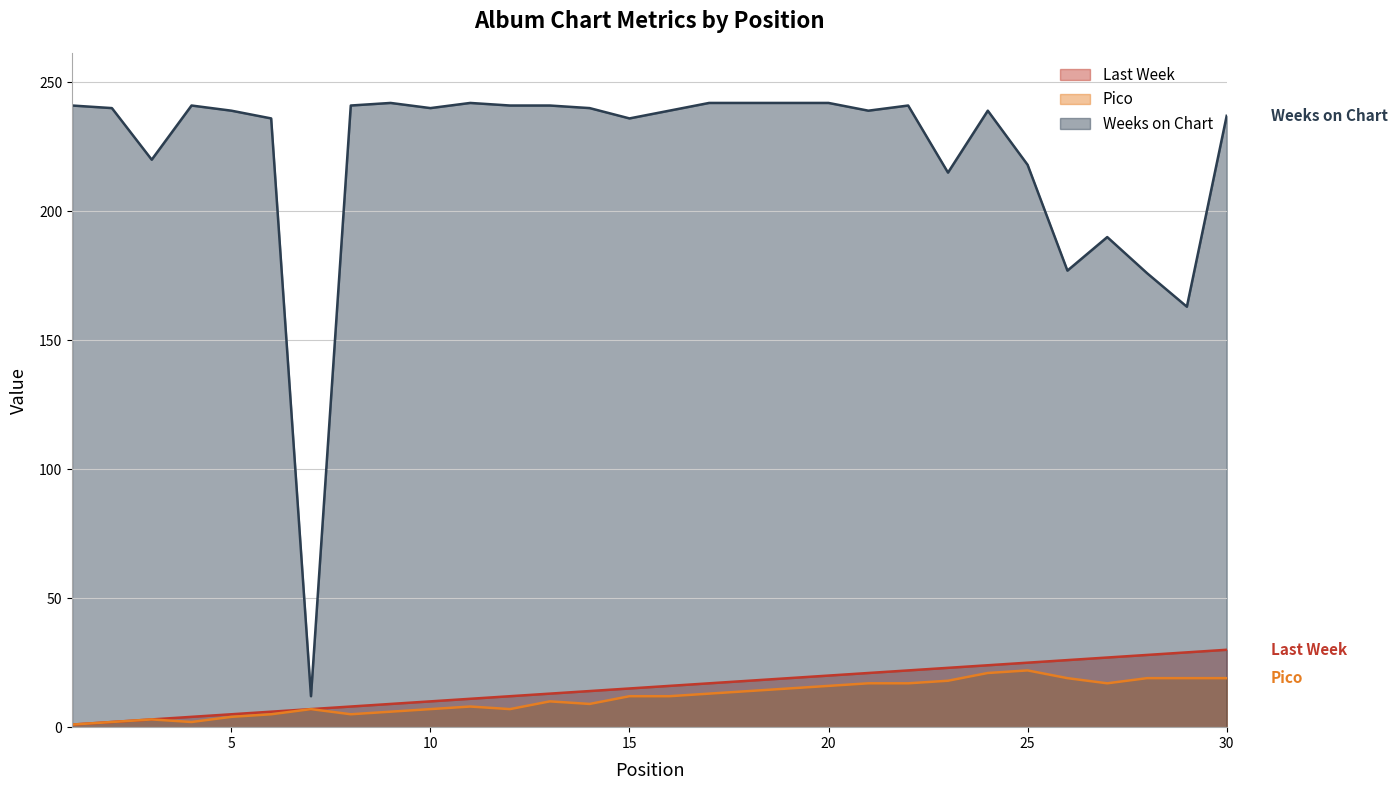

Which series has the largest range (max minus min)?

Weeks on Chart